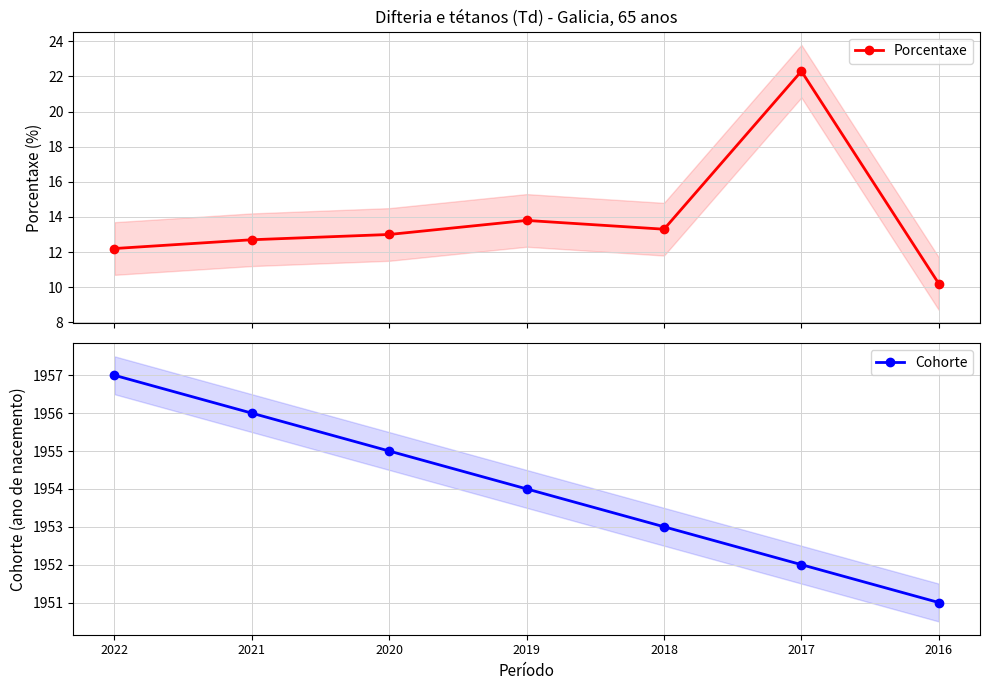

What is the difference between the Cohorte values at 2022 and 2020?

2.0